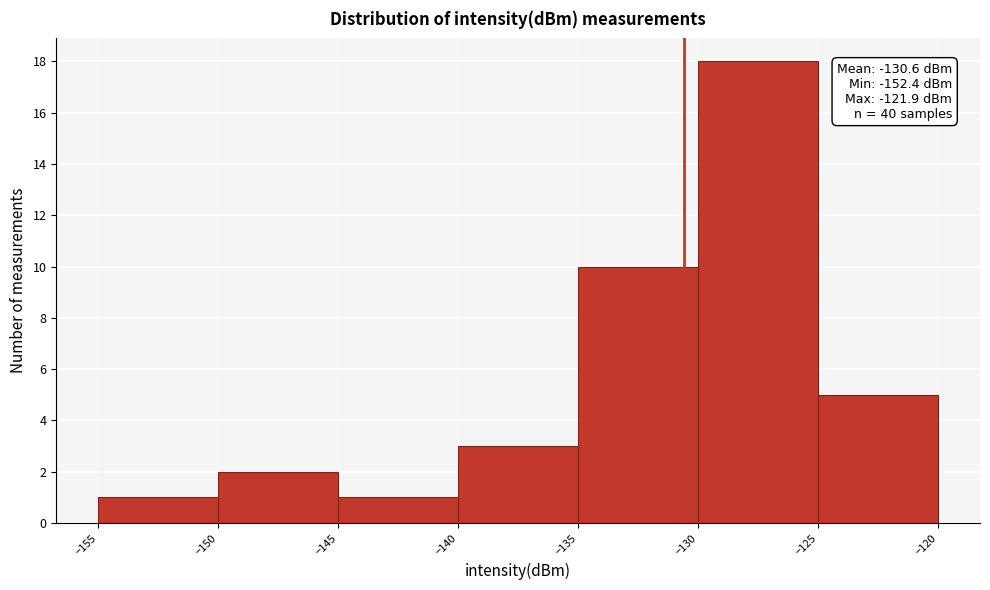

Over which range of the x-axis is the bar tallest?

-130 to -125